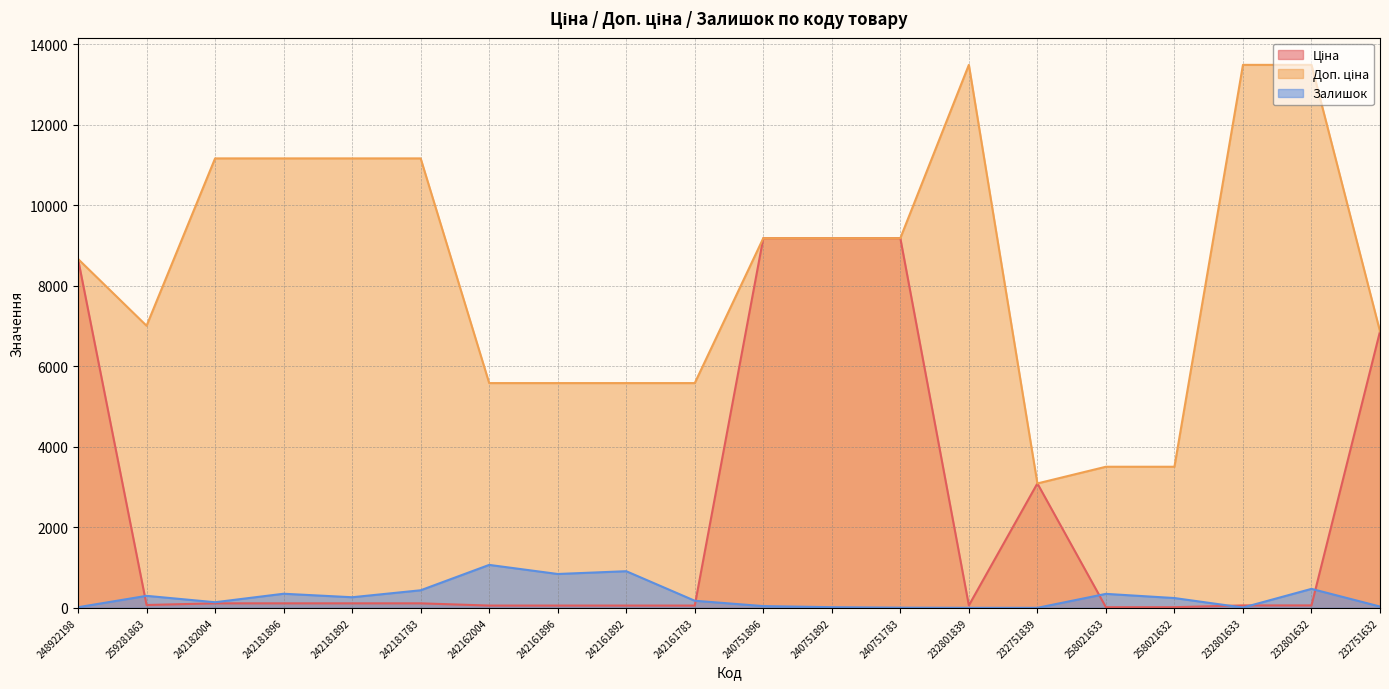

List the series in order of their overall mean, lowest first.

Залишок, Ціна, Доп. ціна